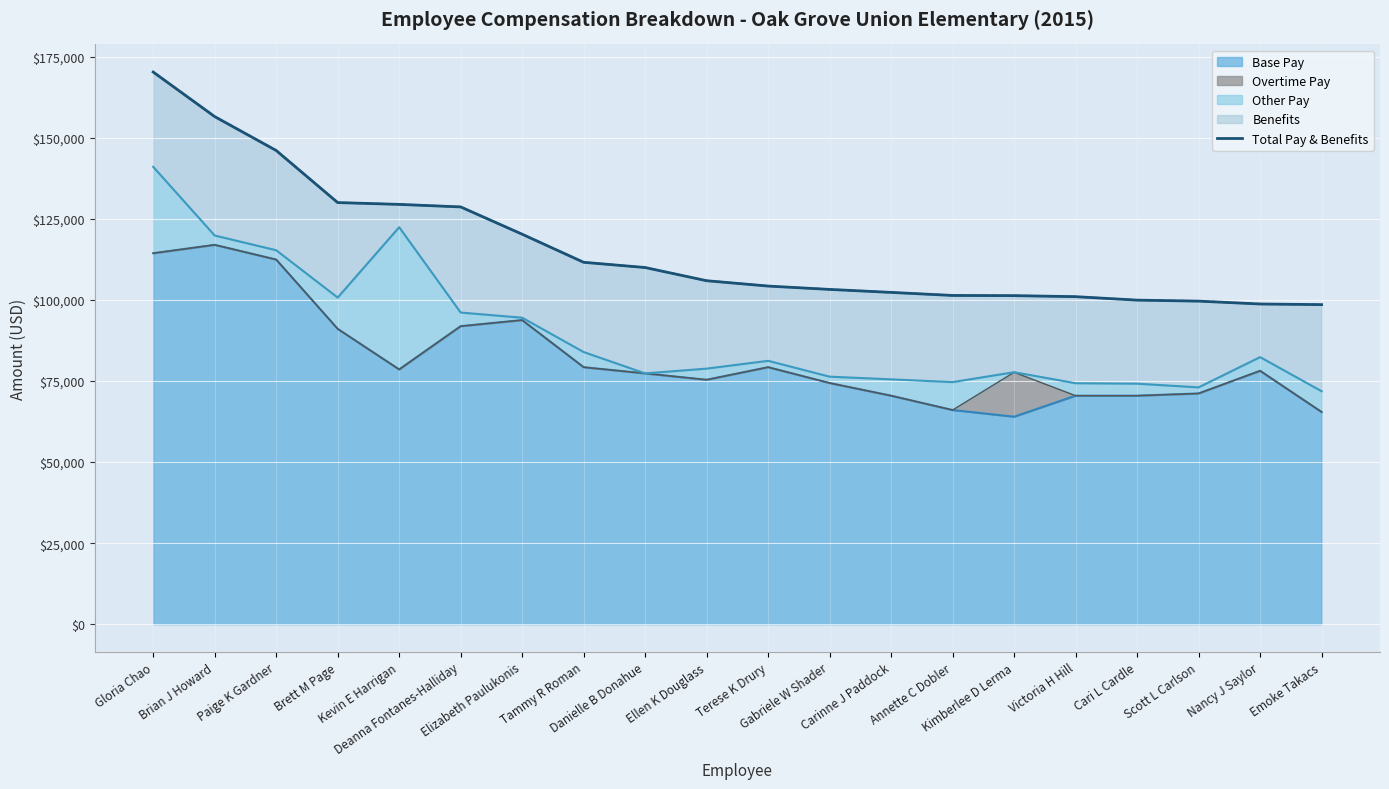

True or false: the data shows 46086.7 at Ellen K Douglass.

False